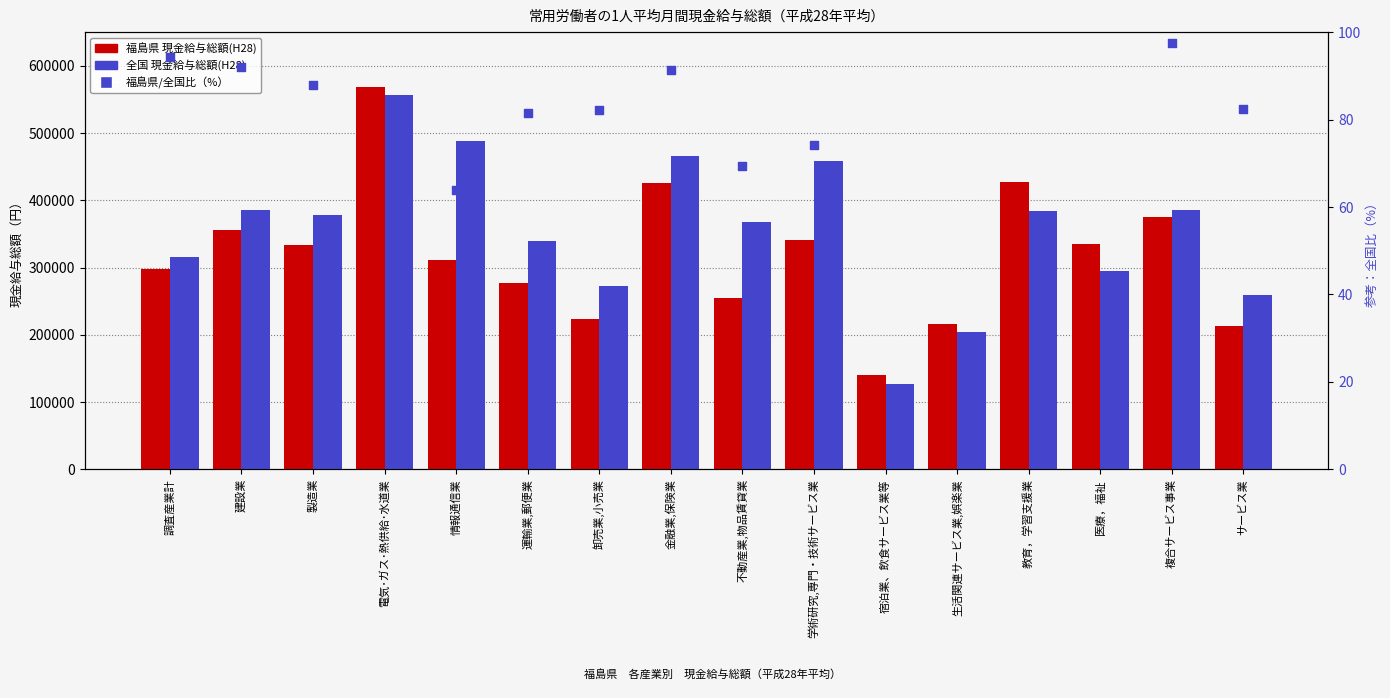

What are all the series names shown in the legend?

福島県 現金給与総額(H28), 全国 現金給与総額(H28), 福島県/全国比（%）